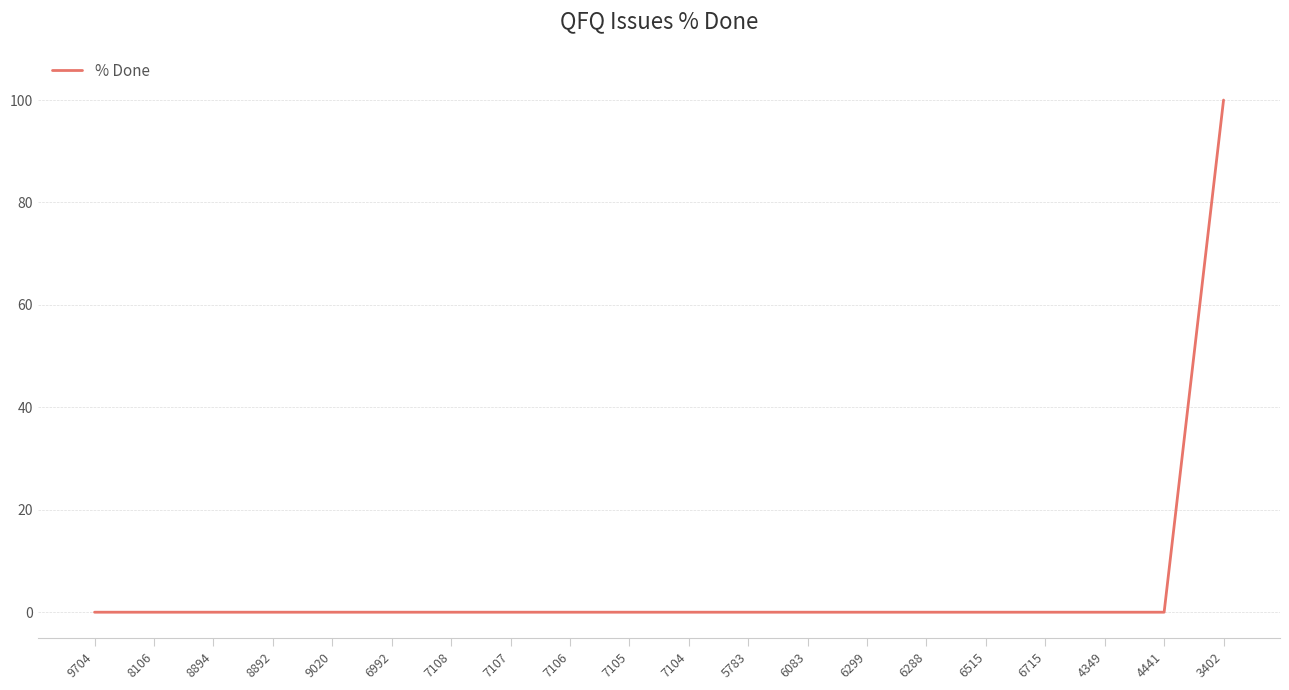

True or false: the data shows 62 at 4441.

False